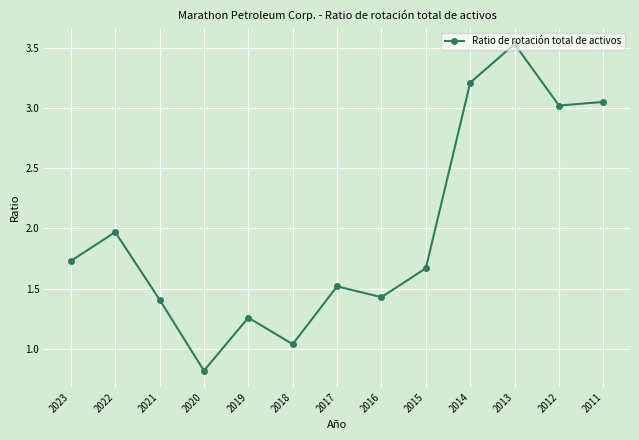

What value does the data have at 2014?

3.2